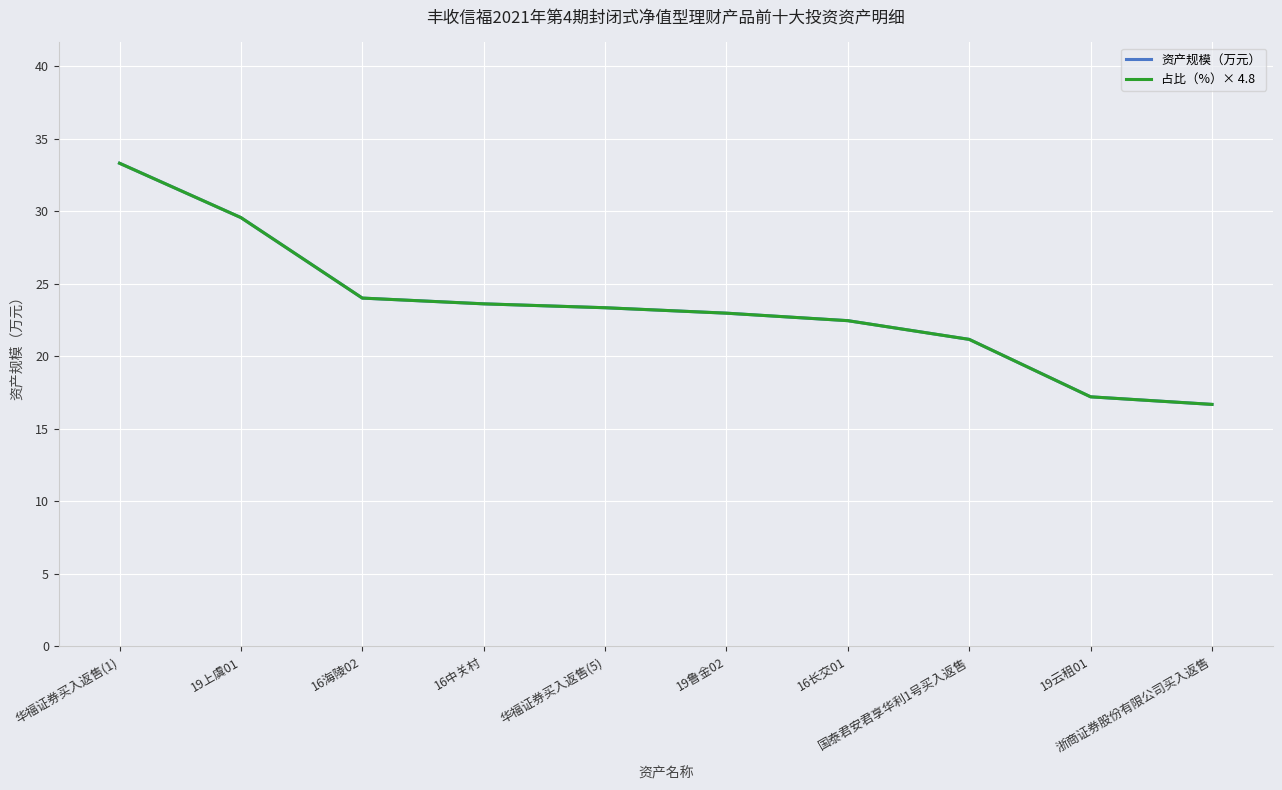

What is the value of the 资产规模（万元） point at the 9th from the left?

17.2